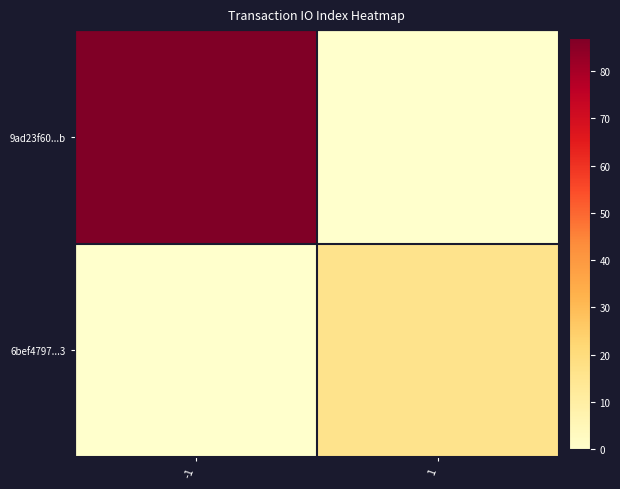

At how many categories does at least one series exceed 79?

1